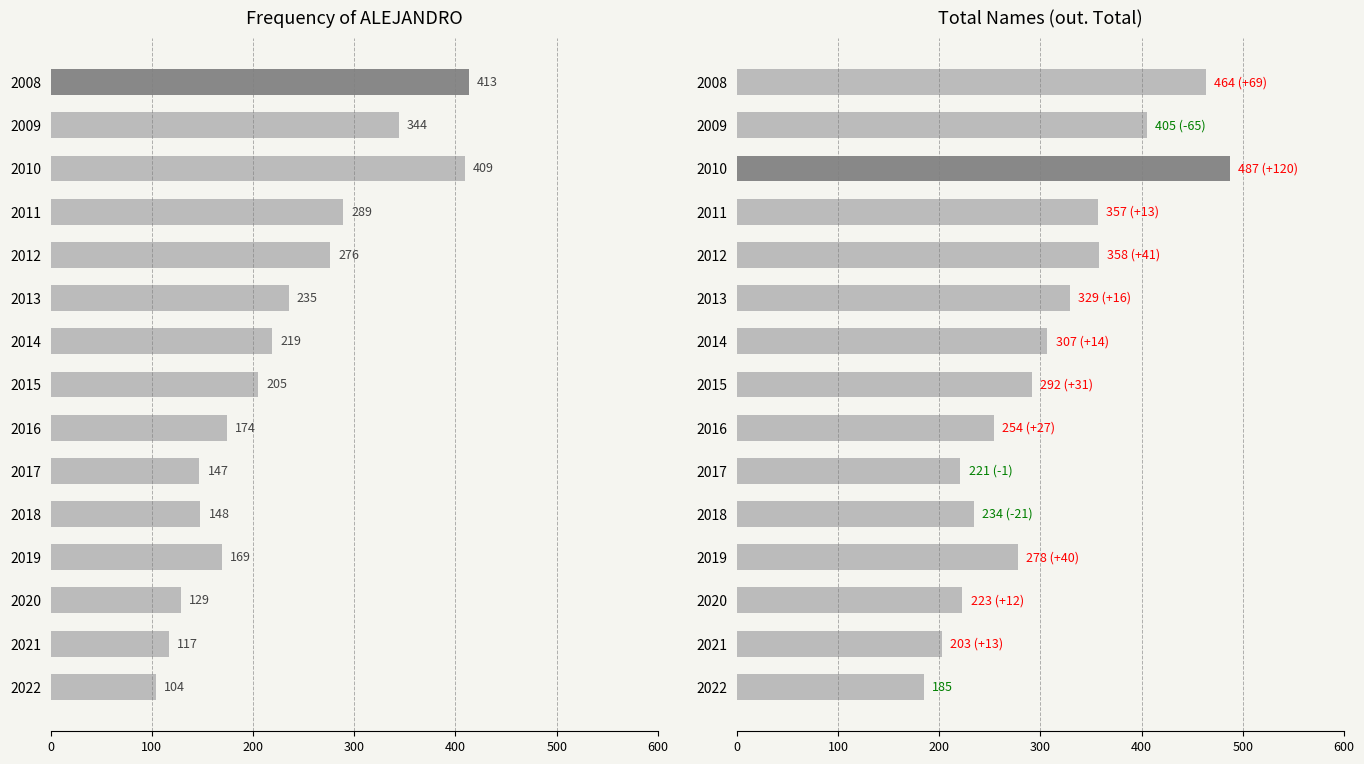

Which series has the largest total across all categories?

out. Total